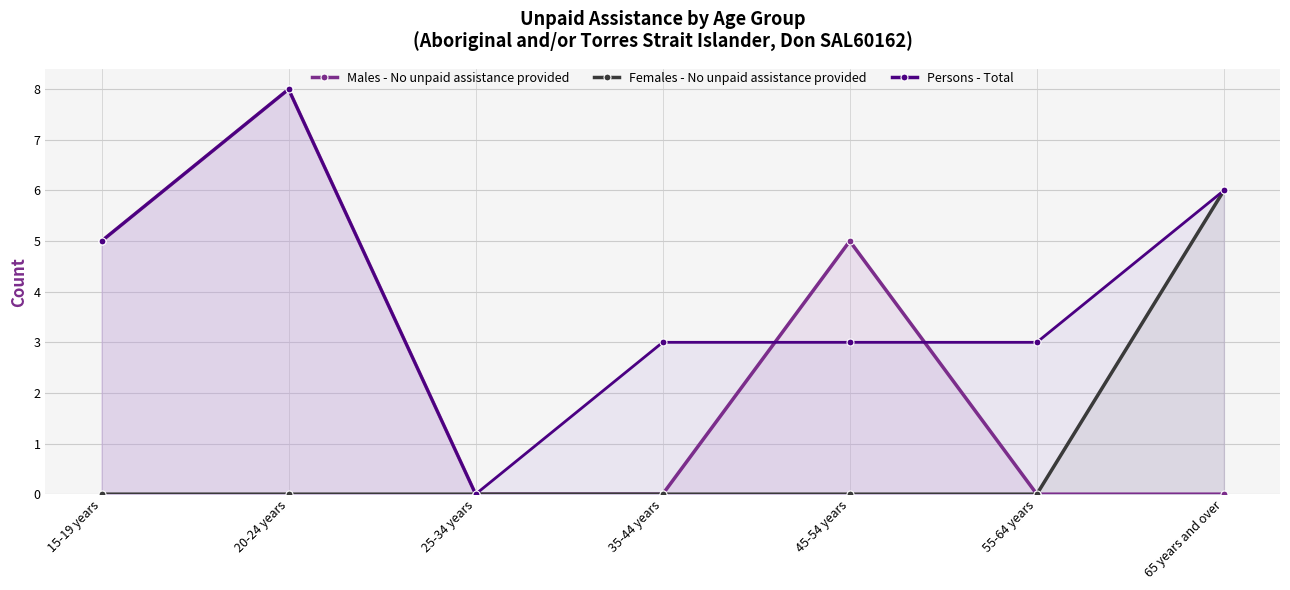

List the labels in order of Persons - Total value, smallest first.

25-34 years, 35-44 years, 45-54 years, 55-64 years, 15-19 years, 65 years and over, 20-24 years